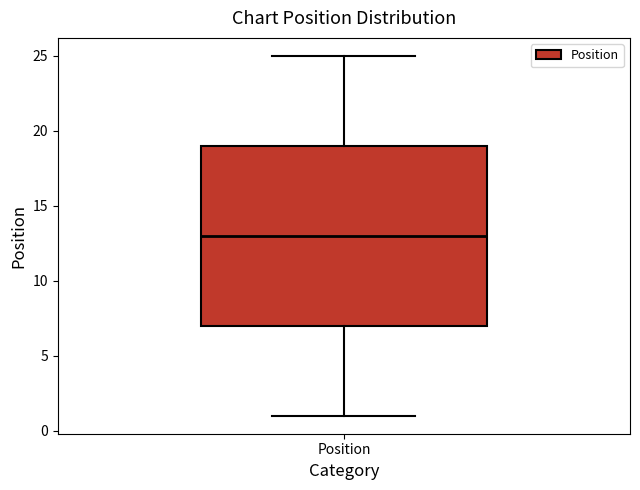

Where does the lower whisker of the box for Position end on the y-axis? The values are not printed on the chart, so give them approximately, as read against the axis.

1